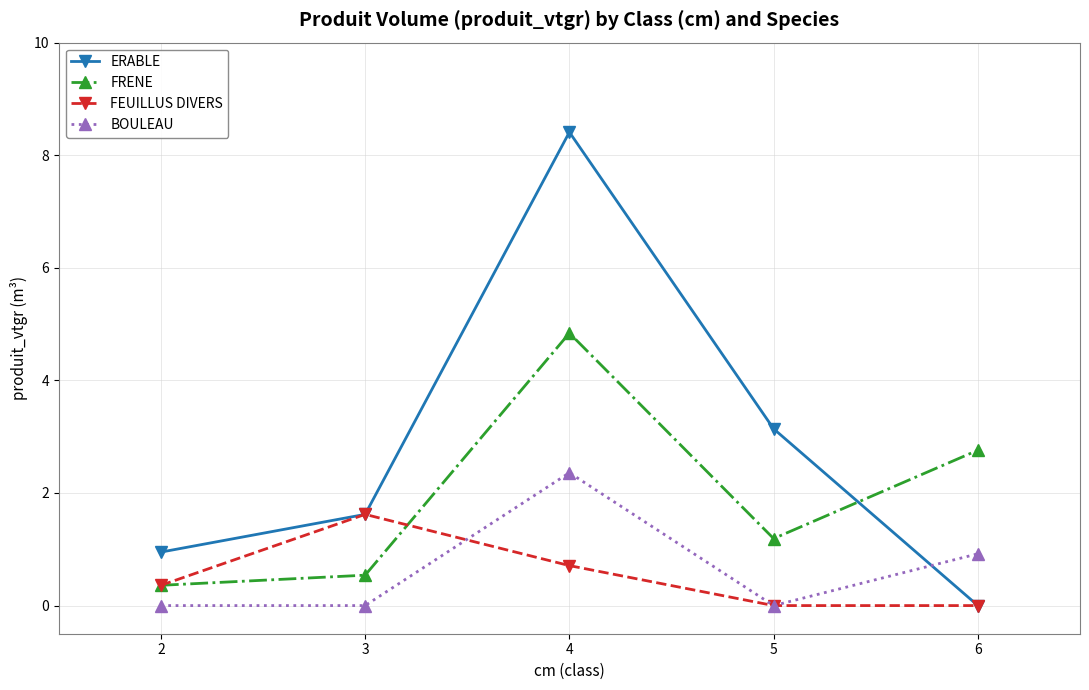

At which label does FEUILLUS DIVERS reach its peak?

3